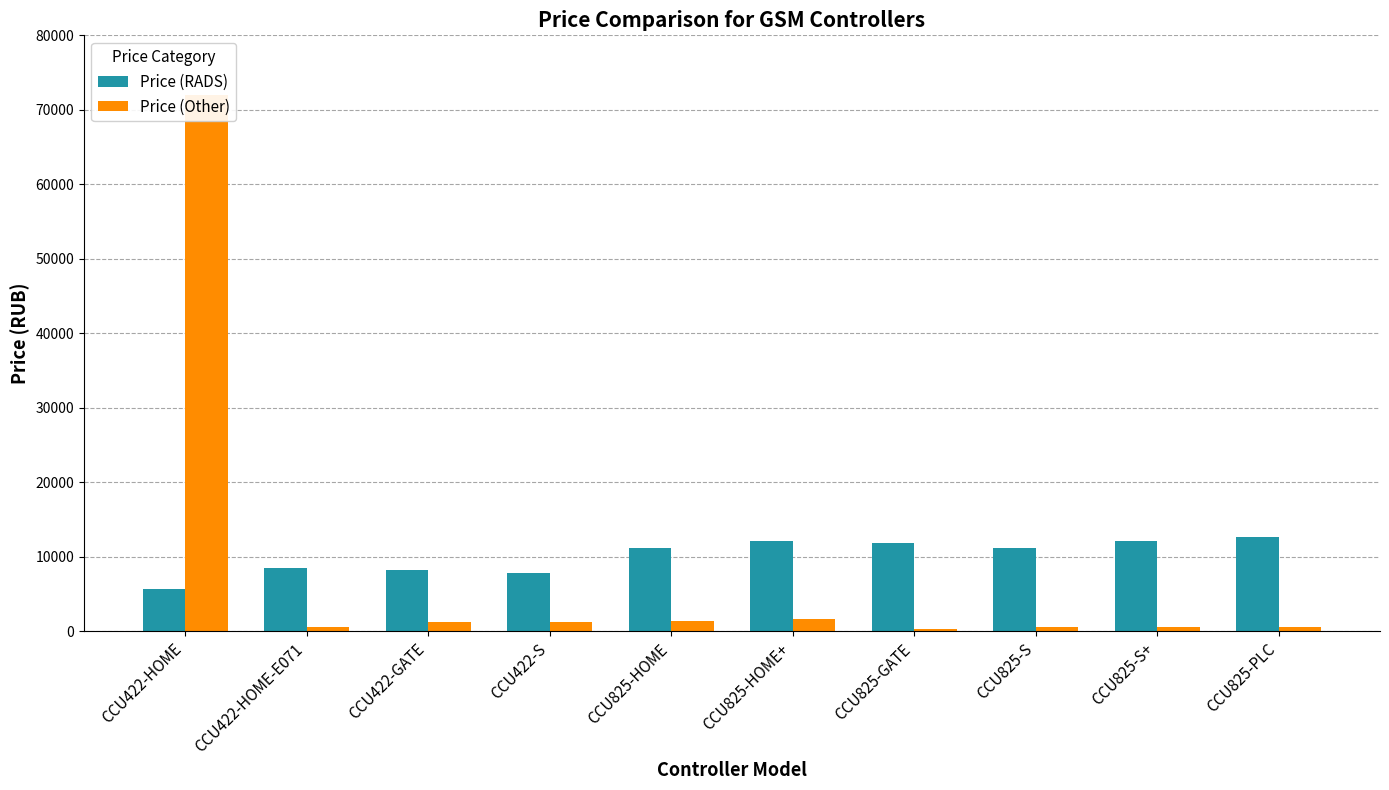

List the series in order of their peak value, lowest first.

Price (RADS), Price (Other)